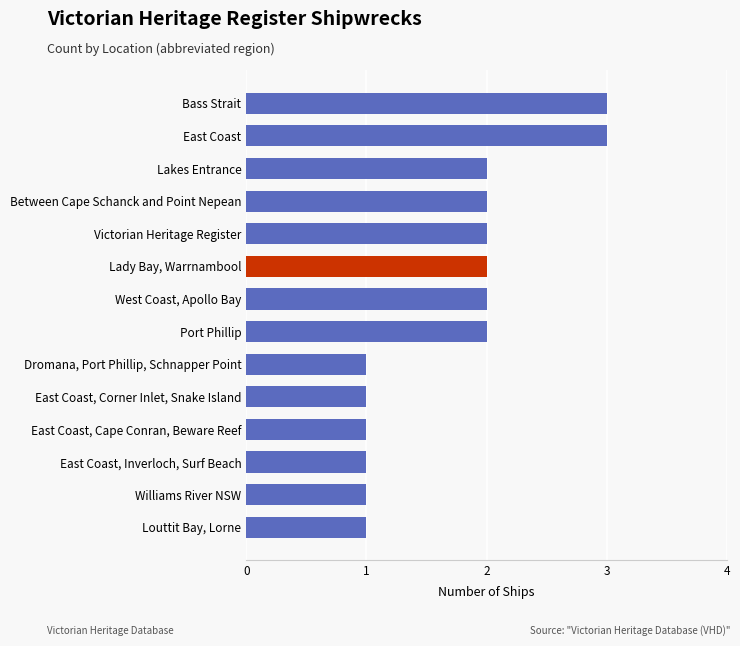

Approximately how many times larger is the value at Dromana, Port Phillip, Schnapper Point compared to Bass Strait?

0.3